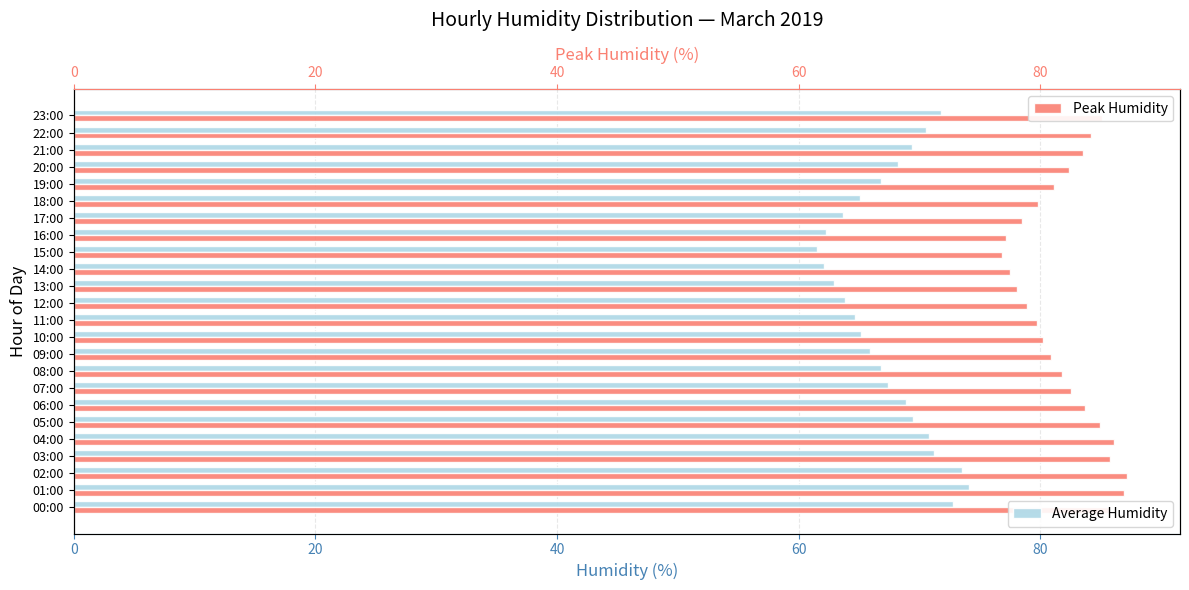

What is the average value of the Average Humidity series?

67.5